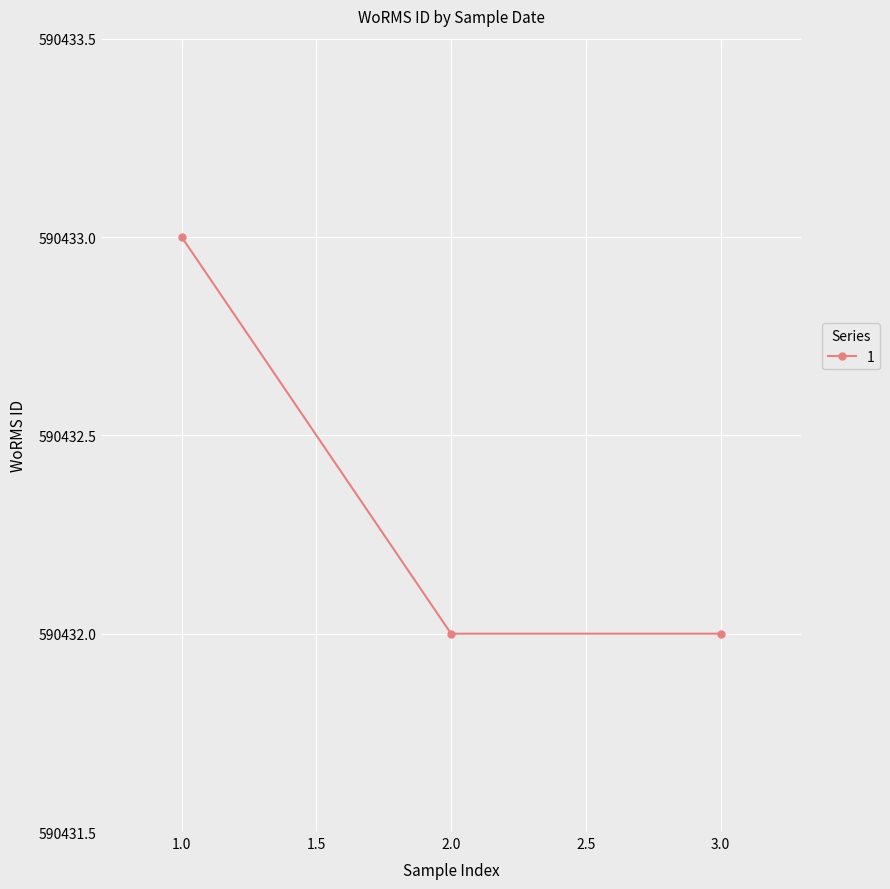

Approximately how many times larger is the value at 2.0 compared to 1.0?

1.0